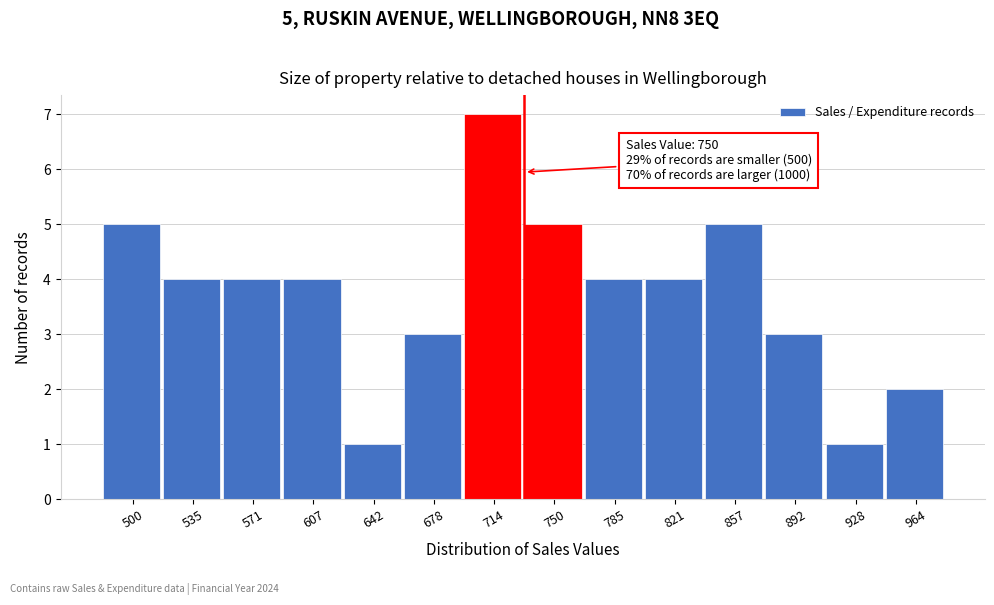

Reading left to right, list all the values displayed in this chart.

500=5	535=4	571=4	607=4	642=1	678=3	714=7	750=5	785=4	821=4	857=5	892=3	928=1	964=2